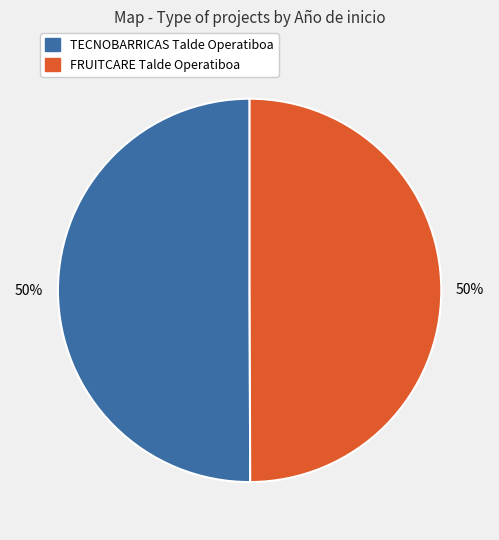

To the nearest percent, what is the combined percentage of TECNOBARRICAS Talde Operatiboa and FRUITCARE Talde Operatiboa?

100%